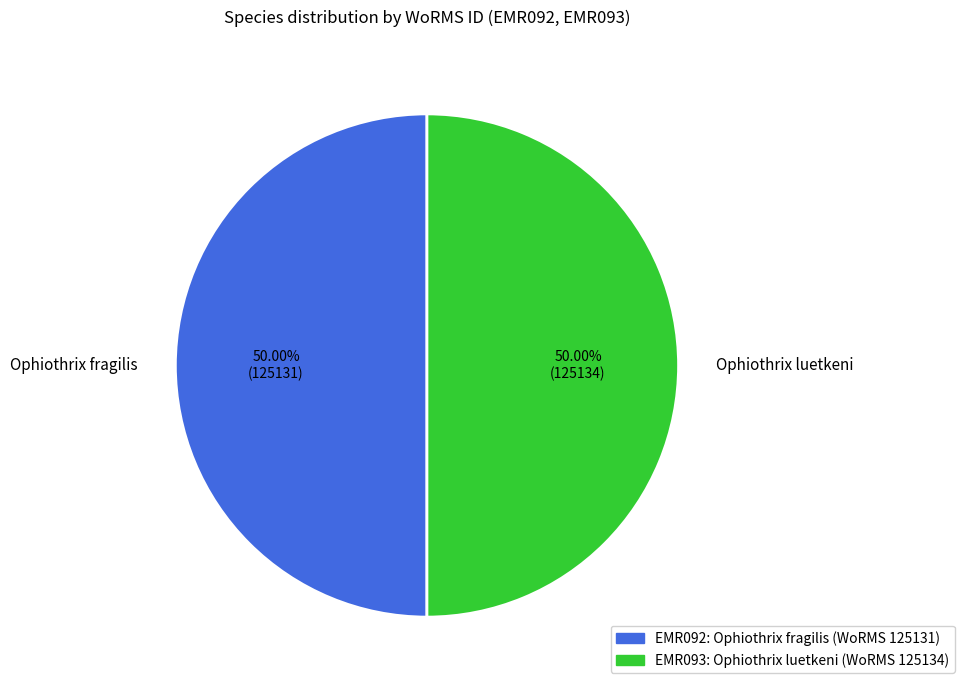

To the nearest percent, what portion does Ophiothrix fragilis represent?

50%